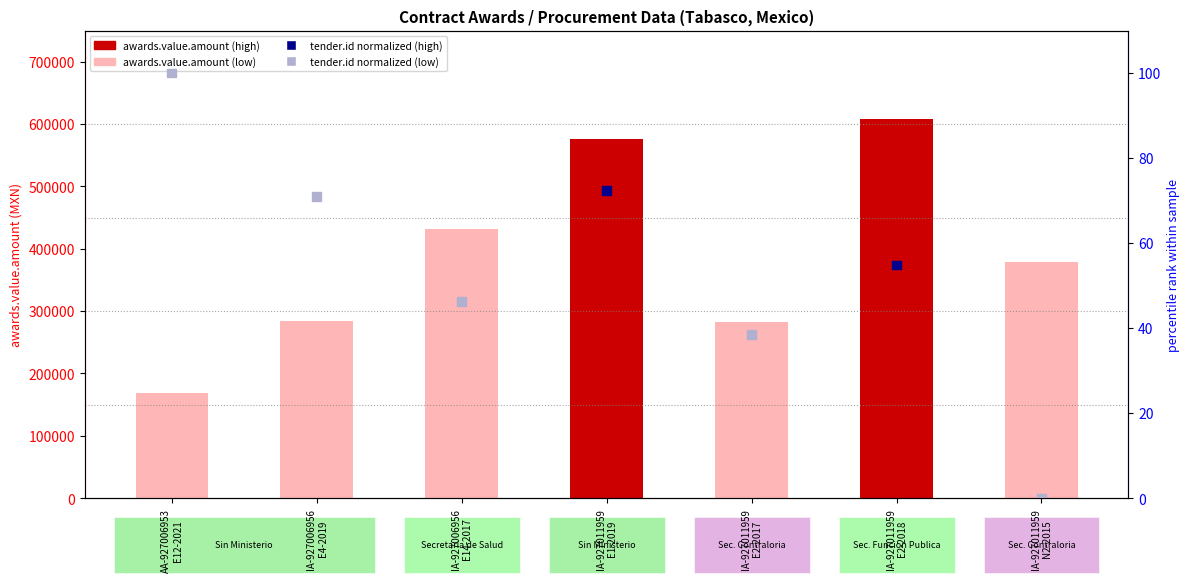

What are all the series names shown in the legend?

awards.value.amount, tender.id (normalized)